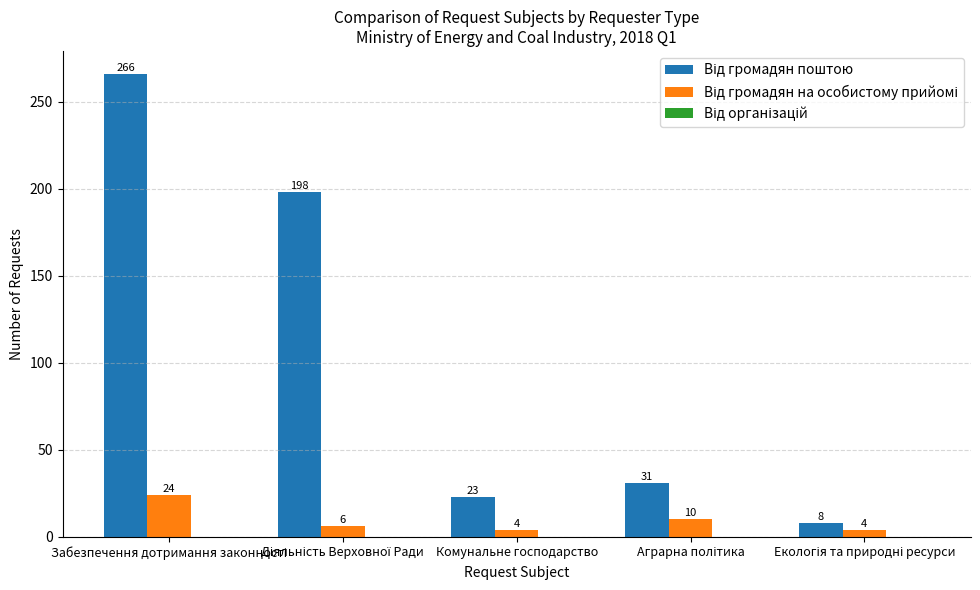

Count the number of data series in this chart.

2